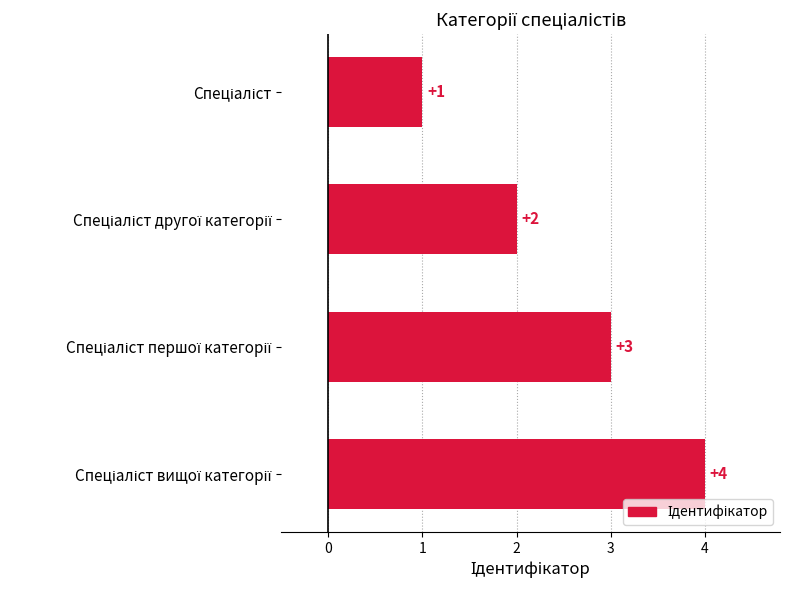

What is the greatest value displayed?

4